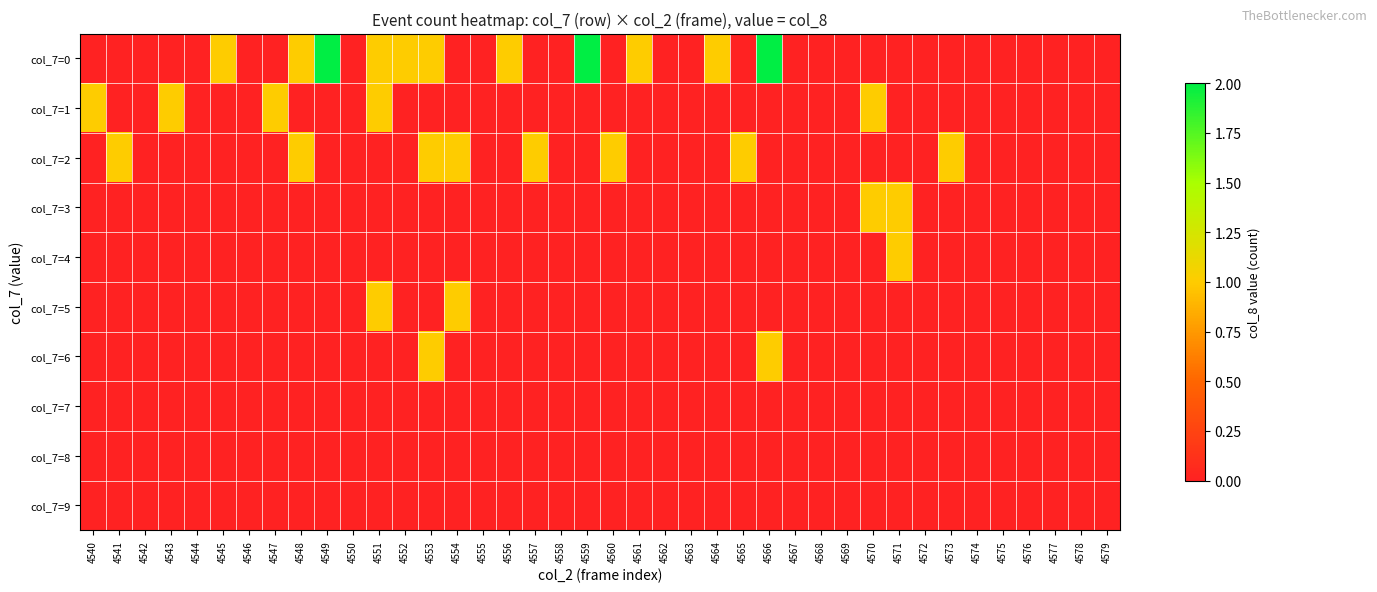

Reading left to right, extract all data points from this chart.

col_7=0: 4540=0	4541=0	4542=0	4543=0	4544=0	4545=1	4546=0	4547=0	4548=1	4549=2	4550=0	4551=1	4552=1	4553=1	4554=0	4555=0	4556=1	4557=0	4558=0	4559=2	4560=0	4561=1	4562=0	4563=0	4564=1	4565=0	4566=2	4567=0	4568=0	4569=0	4570=0	4571=0	4572=0	4573=0	4574=0	4575=0	4576=0	4577=0	4578=0	4579=0
col_7=1: 4540=1	4541=0	4542=0	4543=1	4544=0	4545=0	4546=0	4547=1	4548=0	4549=0	4550=0	4551=1	4552=0	4553=0	4554=0	4555=0	4556=0	4557=0	4558=0	4559=0	4560=0	4561=0	4562=0	4563=0	4564=0	4565=0	4566=0	4567=0	4568=0	4569=0	4570=1	4571=0	4572=0	4573=0	4574=0	4575=0	4576=0	4577=0	4578=0	4579=0
col_7=2: 4540=0	4541=1	4542=0	4543=0	4544=0	4545=0	4546=0	4547=0	4548=1	4549=0	4550=0	4551=0	4552=0	4553=1	4554=1	4555=0	4556=0	4557=1	4558=0	4559=0	4560=1	4561=0	4562=0	4563=0	4564=0	4565=1	4566=0	4567=0	4568=0	4569=0	4570=0	4571=0	4572=0	4573=1	4574=0	4575=0	4576=0	4577=0	4578=0	4579=0
col_7=3: 4540=0	4541=0	4542=0	4543=0	4544=0	4545=0	4546=0	4547=0	4548=0	4549=0	4550=0	4551=0	4552=0	4553=0	4554=0	4555=0	4556=0	4557=0	4558=0	4559=0	4560=0	4561=0	4562=0	4563=0	4564=0	4565=0	4566=0	4567=0	4568=0	4569=0	4570=1	4571=1	4572=0	4573=0	4574=0	4575=0	4576=0	4577=0	4578=0	4579=0
col_7=4: 4540=0	4541=0	4542=0	4543=0	4544=0	4545=0	4546=0	4547=0	4548=0	4549=0	4550=0	4551=0	4552=0	4553=0	4554=0	4555=0	4556=0	4557=0	4558=0	4559=0	4560=0	4561=0	4562=0	4563=0	4564=0	4565=0	4566=0	4567=0	4568=0	4569=0	4570=0	4571=1	4572=0	4573=0	4574=0	4575=0	4576=0	4577=0	4578=0	4579=0
col_7=5: 4540=0	4541=0	4542=0	4543=0	4544=0	4545=0	4546=0	4547=0	4548=0	4549=0	4550=0	4551=1	4552=0	4553=0	4554=1	4555=0	4556=0	4557=0	4558=0	4559=0	4560=0	4561=0	4562=0	4563=0	4564=0	4565=0	4566=0	4567=0	4568=0	4569=0	4570=0	4571=0	4572=0	4573=0	4574=0	4575=0	4576=0	4577=0	4578=0	4579=0
col_7=6: 4540=0	4541=0	4542=0	4543=0	4544=0	4545=0	4546=0	4547=0	4548=0	4549=0	4550=0	4551=0	4552=0	4553=1	4554=0	4555=0	4556=0	4557=0	4558=0	4559=0	4560=0	4561=0	4562=0	4563=0	4564=0	4565=0	4566=1	4567=0	4568=0	4569=0	4570=0	4571=0	4572=0	4573=0	4574=0	4575=0	4576=0	4577=0	4578=0	4579=0
col_7=7: 4540=0	4541=0	4542=0	4543=0	4544=0	4545=0	4546=0	4547=0	4548=0	4549=0	4550=0	4551=0	4552=0	4553=0	4554=0	4555=0	4556=0	4557=0	4558=0	4559=0	4560=0	4561=0	4562=0	4563=0	4564=0	4565=0	4566=0	4567=0	4568=0	4569=0	4570=0	4571=0	4572=0	4573=0	4574=0	4575=0	4576=0	4577=0	4578=0	4579=0
col_7=8: 4540=0	4541=0	4542=0	4543=0	4544=0	4545=0	4546=0	4547=0	4548=0	4549=0	4550=0	4551=0	4552=0	4553=0	4554=0	4555=0	4556=0	4557=0	4558=0	4559=0	4560=0	4561=0	4562=0	4563=0	4564=0	4565=0	4566=0	4567=0	4568=0	4569=0	4570=0	4571=0	4572=0	4573=0	4574=0	4575=0	4576=0	4577=0	4578=0	4579=0
col_7=9: 4540=0	4541=0	4542=0	4543=0	4544=0	4545=0	4546=0	4547=0	4548=0	4549=0	4550=0	4551=0	4552=0	4553=0	4554=0	4555=0	4556=0	4557=0	4558=0	4559=0	4560=0	4561=0	4562=0	4563=0	4564=0	4565=0	4566=0	4567=0	4568=0	4569=0	4570=0	4571=0	4572=0	4573=0	4574=0	4575=0	4576=0	4577=0	4578=0	4579=0